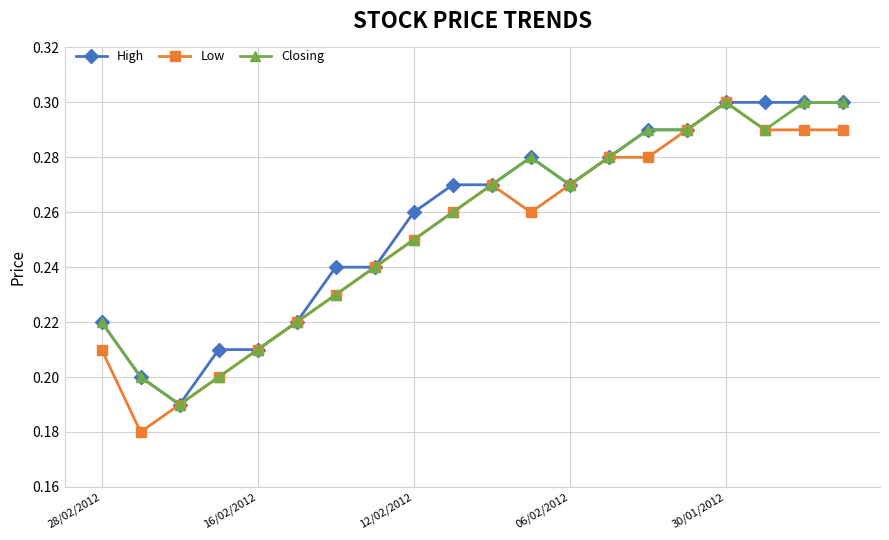

At how many categories does at least one series exceed 0?

20